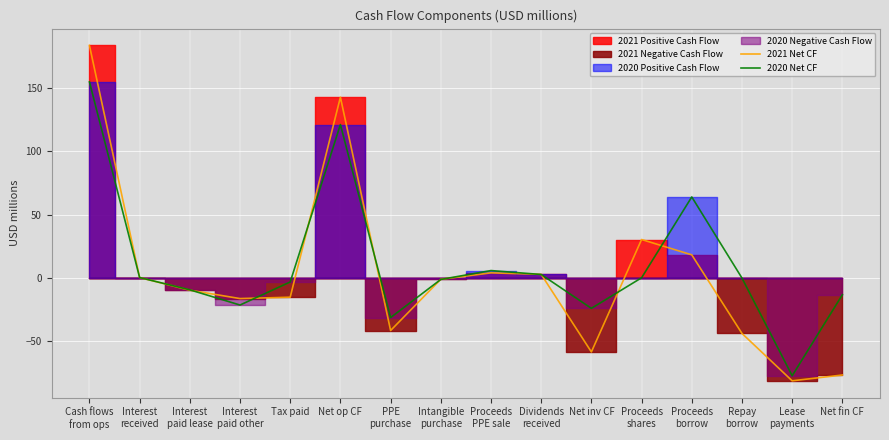

What is the value of the 2020 Net CF point at the 16th from the left?

-13.3